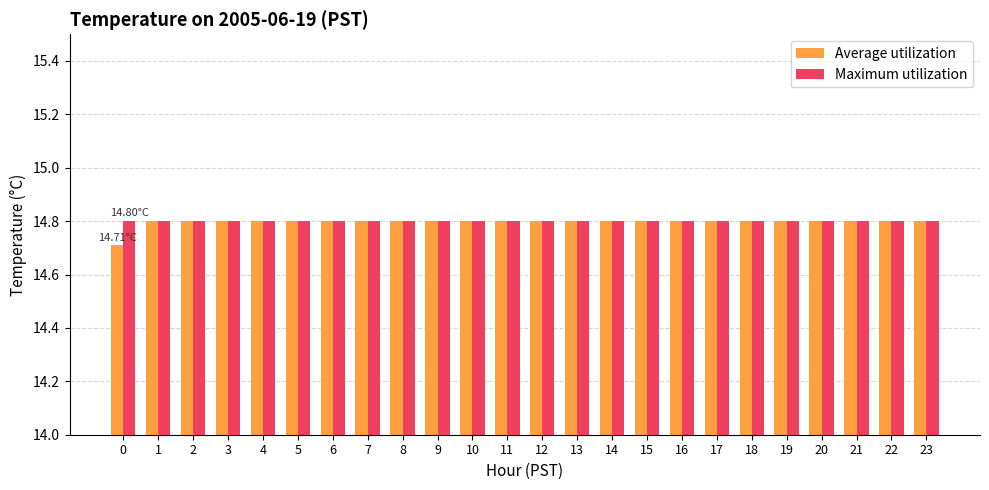

Which series has the largest range (max minus min)?

Average utilization